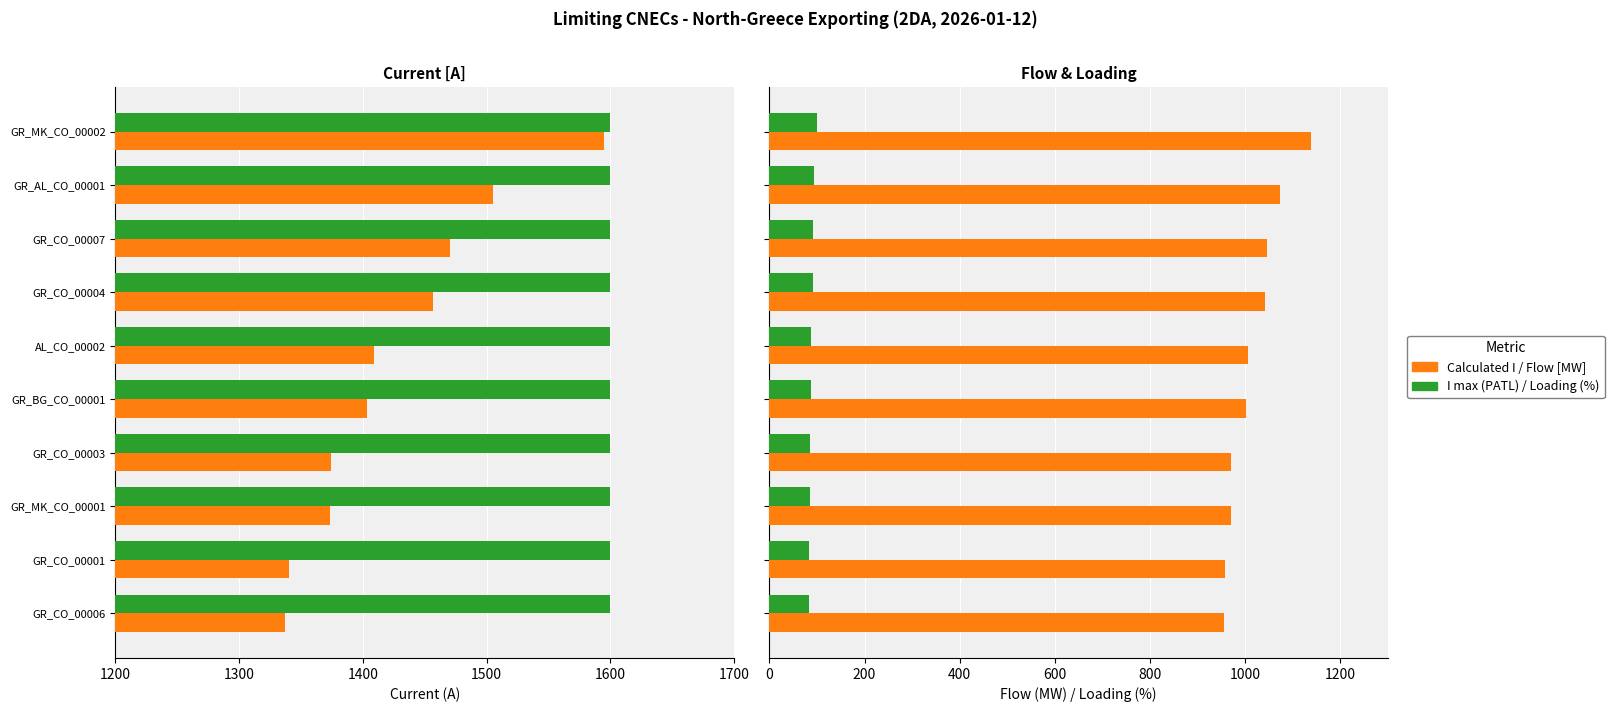

The Loading (%) series shows 91.0 at GR_CO_00004. True or false?

True